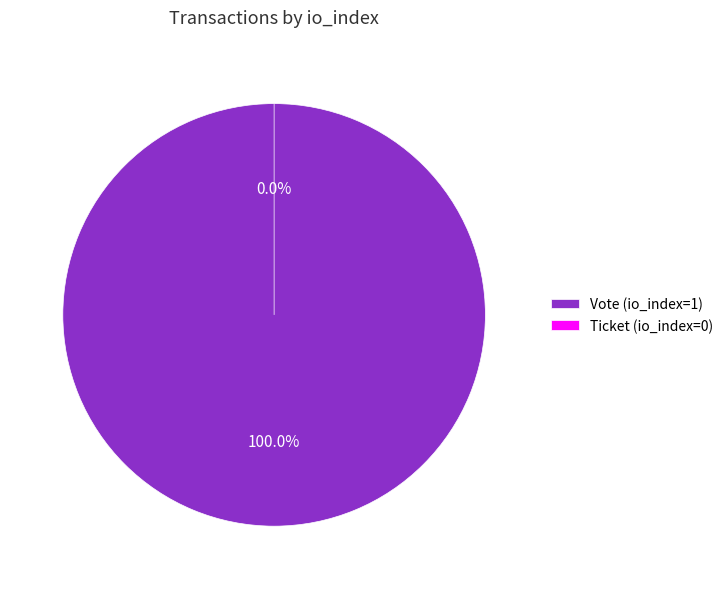

What is the majority slice?

Vote (io_index=1)